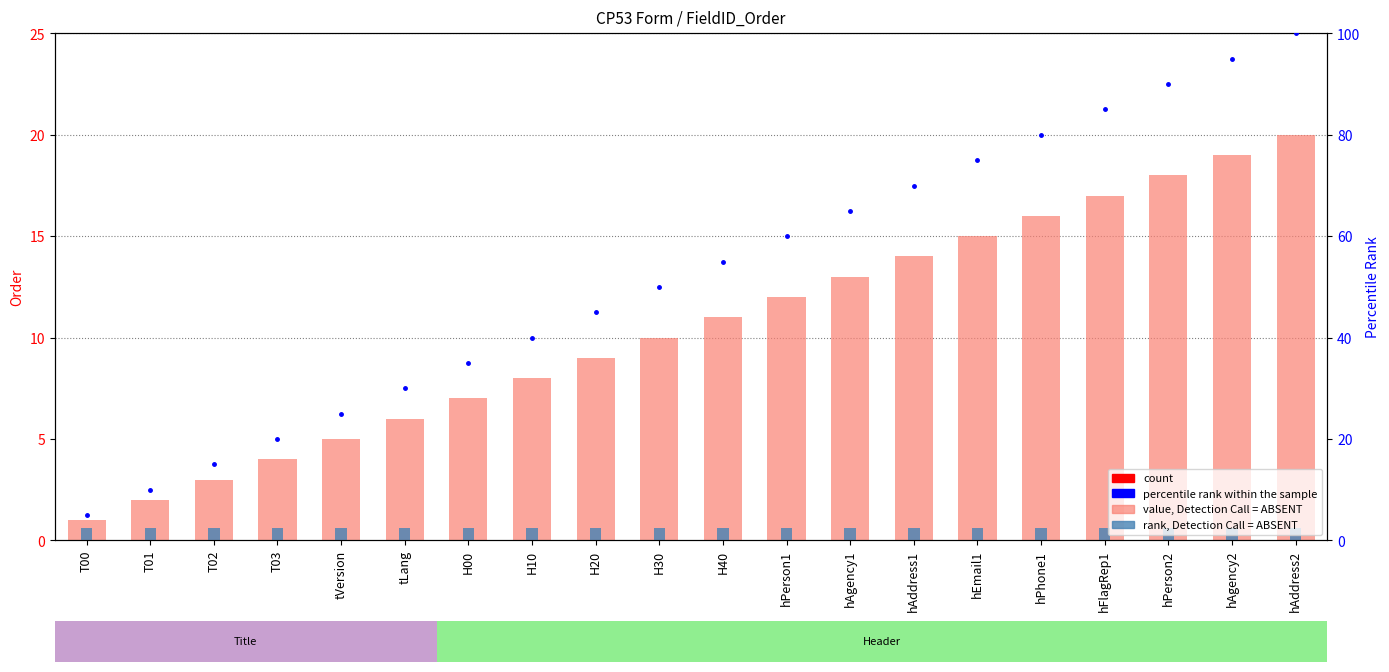

What is the maximum value for order?

20.0